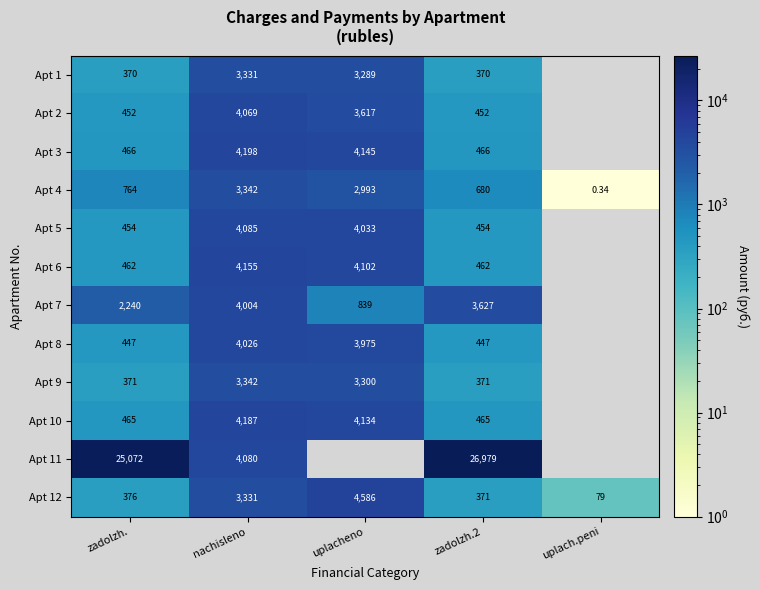

Is the value of Apt 7 at zadolzh.2 greater than the value of Apt 8 at uplacheno?

No